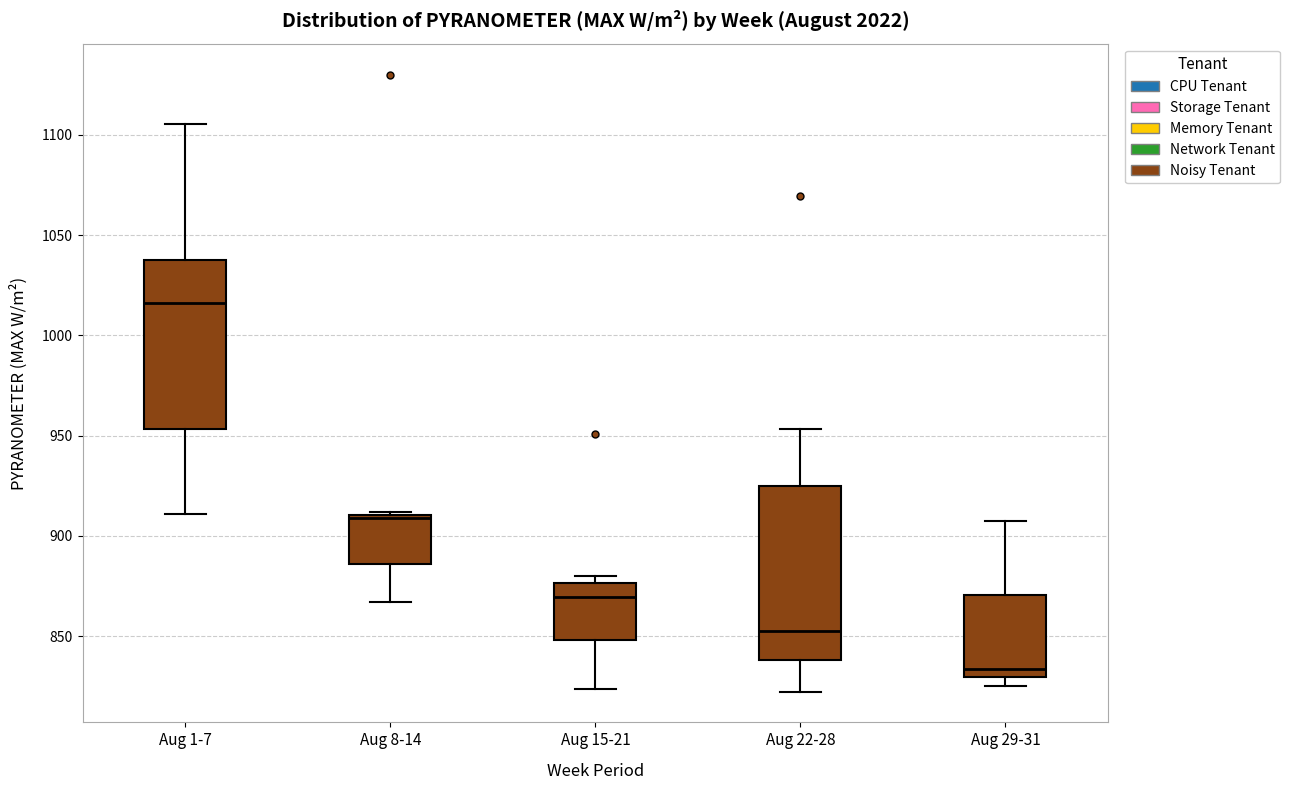

Where does the upper whisker of the box for Aug 22-28 end on the y-axis? The values are not printed on the chart, so give them approximately, as read against the axis.

955